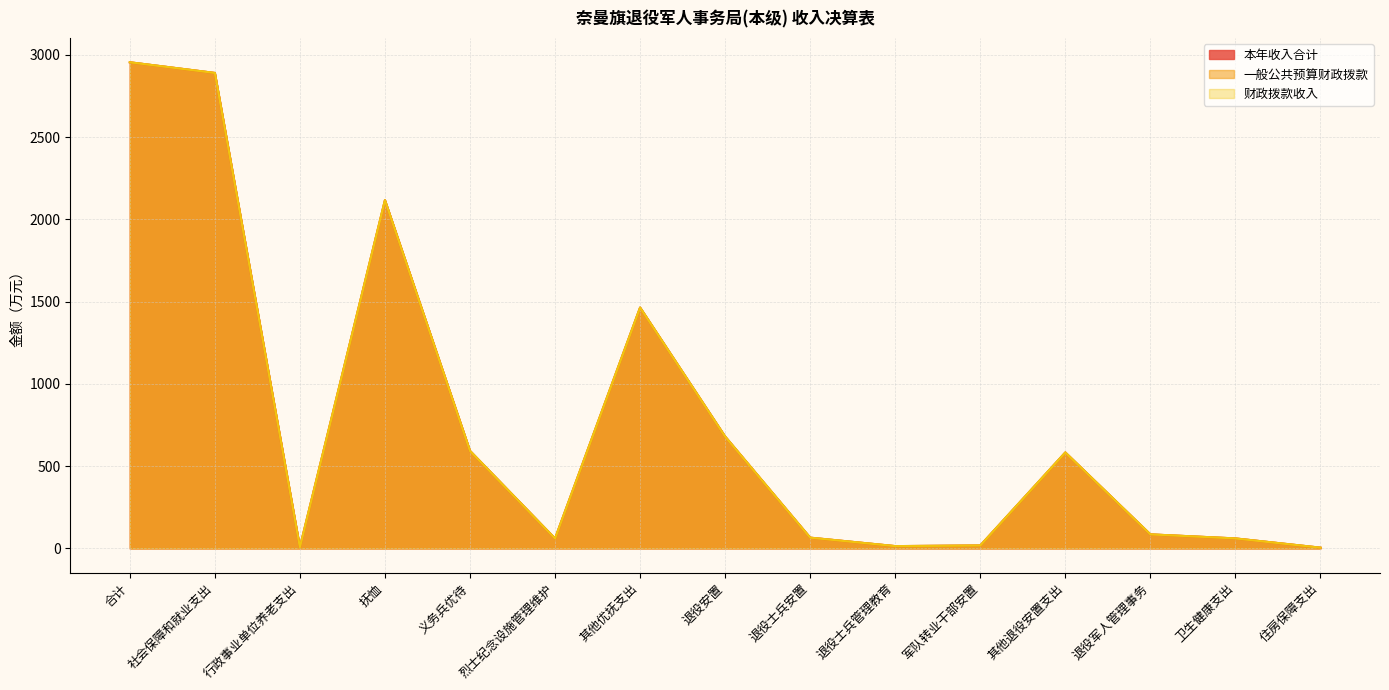

What is the label of the 11th point from the left?

军队转业干部安置